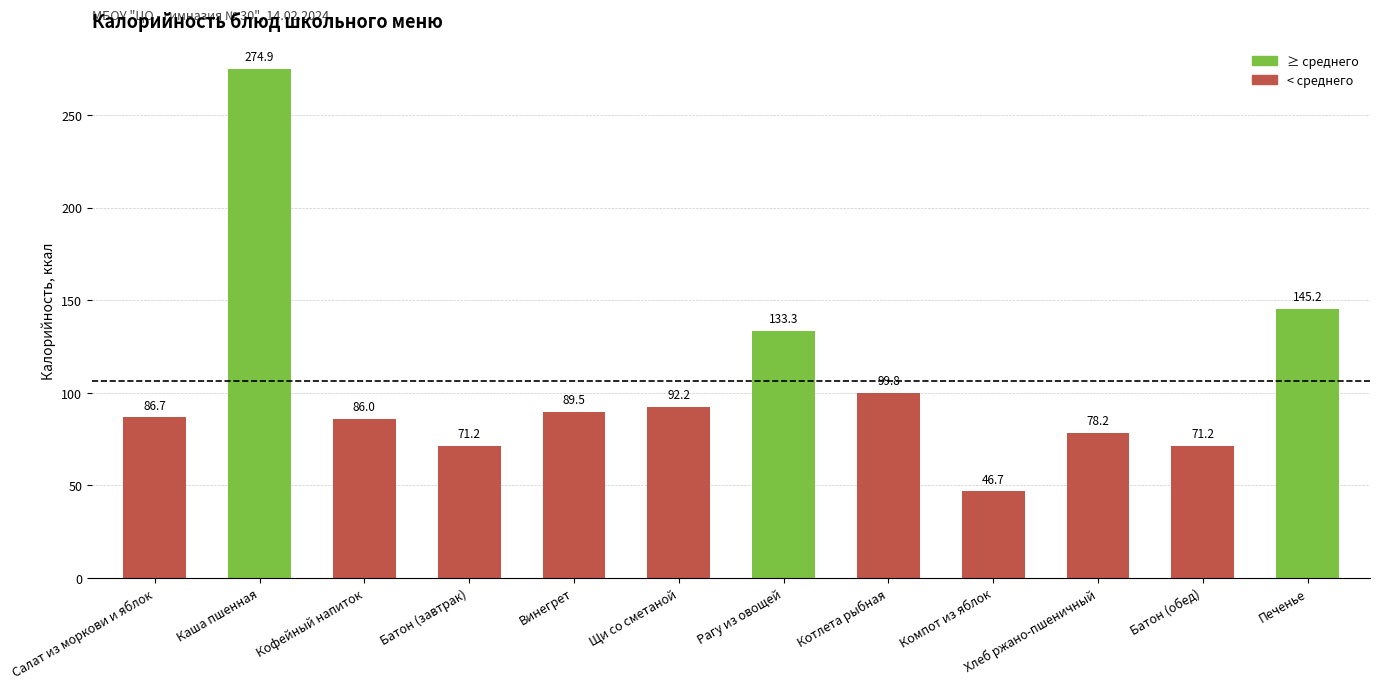

What is the ratio of the value at Кофейный напиток to the value at Батон (завтрак)?

1.2